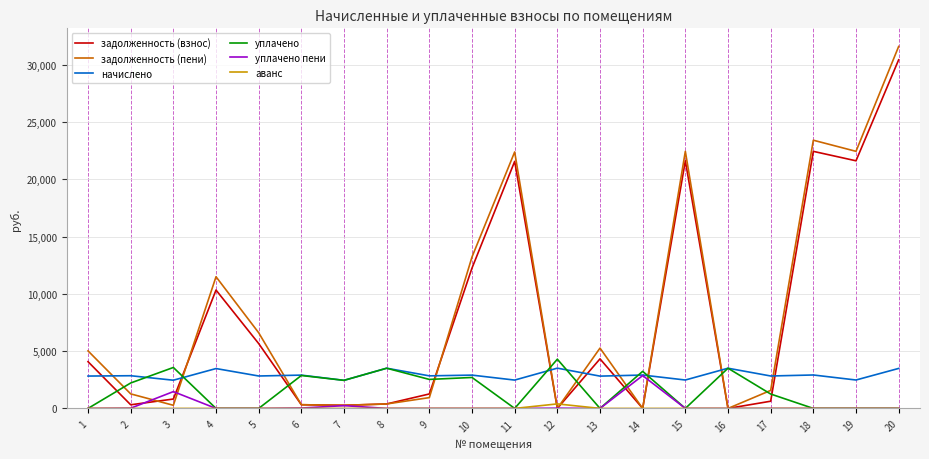

Does the chart display data point markers on the line(s)?

No